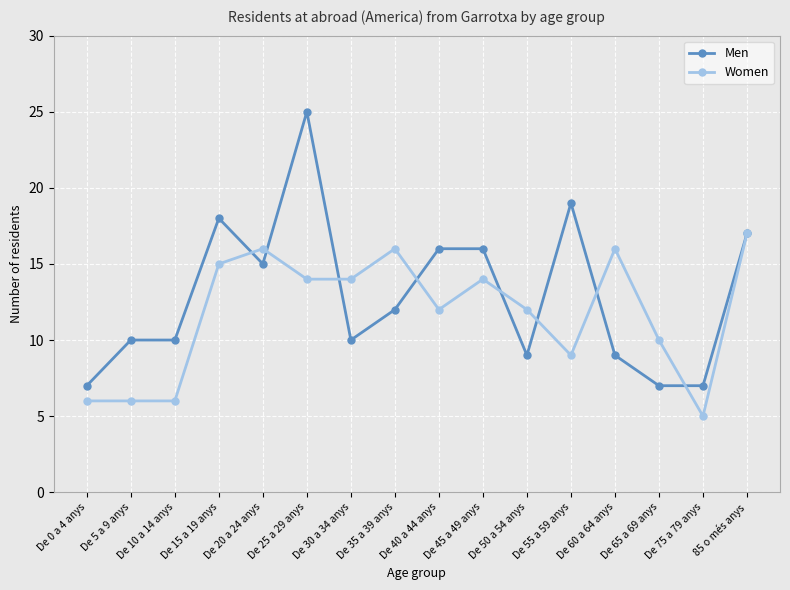

Between which two adjacent categories do Men and Women first intersect?

De 15 a 19 anys and De 20 a 24 anys